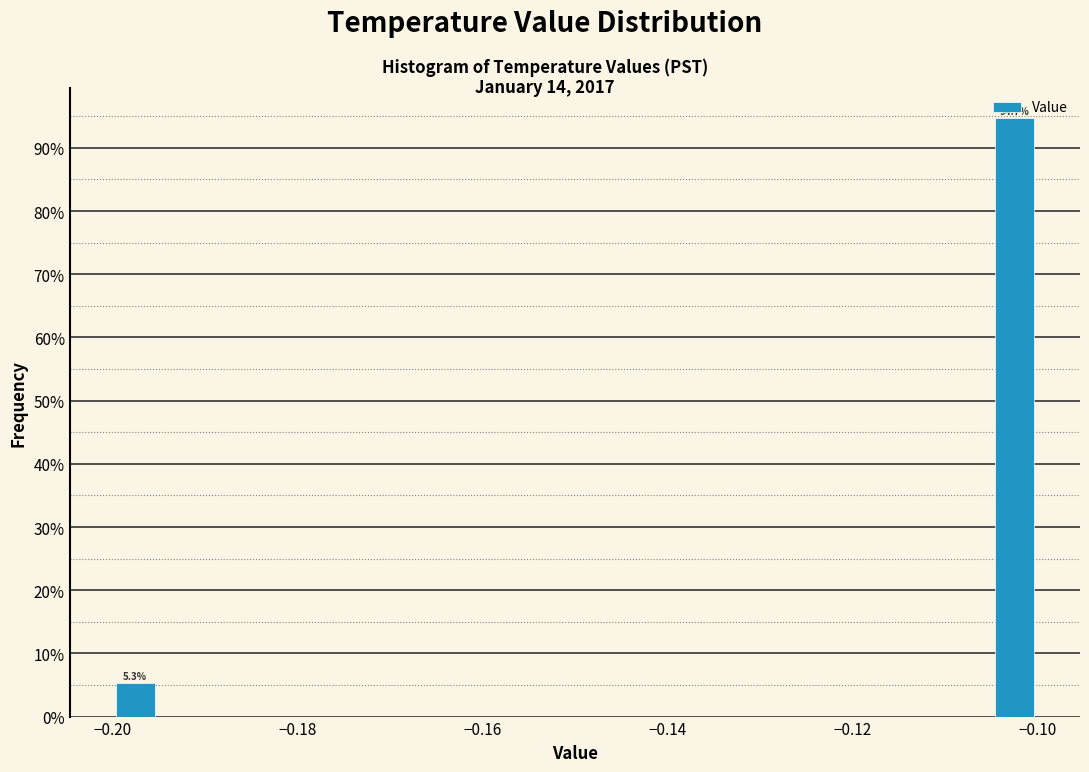

Around what value on the x-axis is the tallest bar? Give the approximate position of its centre, as read against the axis.

-0.102